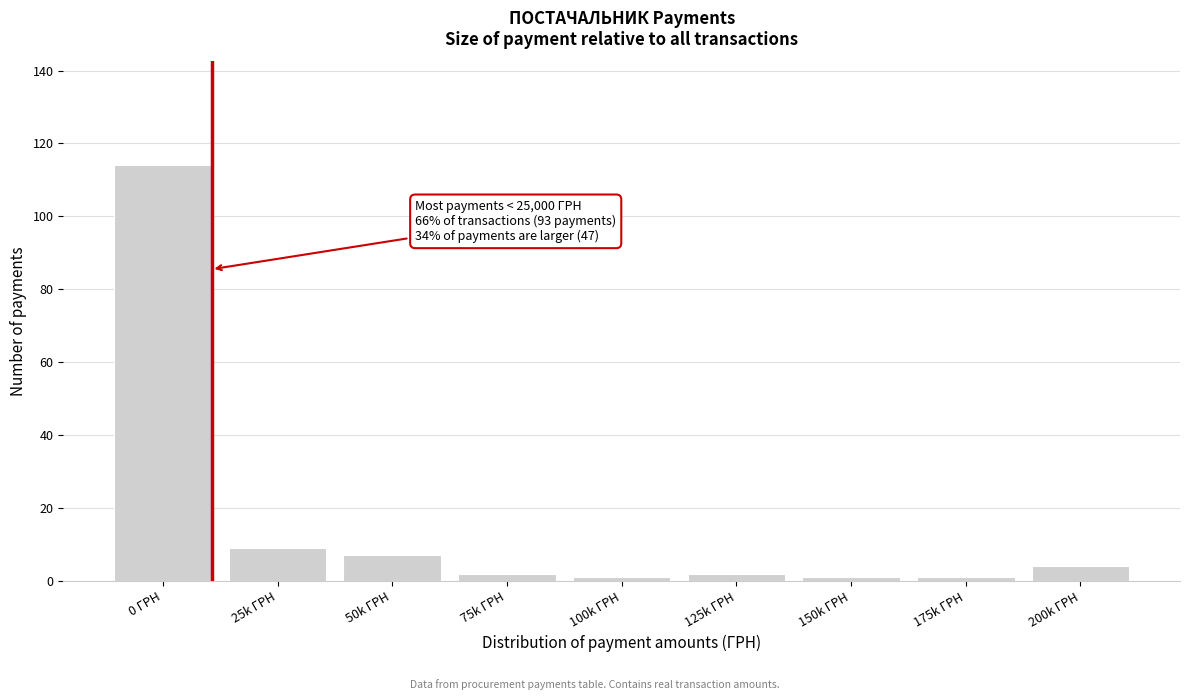

Reading left to right, list all the values displayed in this chart.

0 ГРН=114	25k ГРН=9	50k ГРН=7	75k ГРН=2	100k ГРН=1	125k ГРН=2	150k ГРН=1	175k ГРН=1	200k ГРН=4